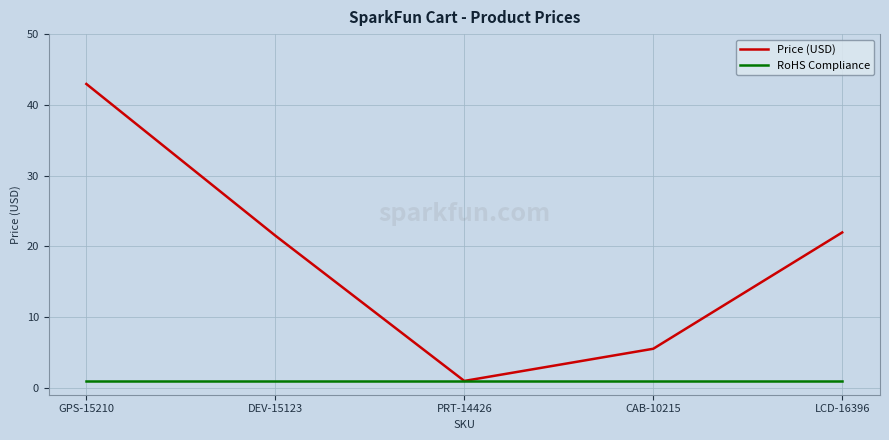

How many distinct data groups are displayed?

2